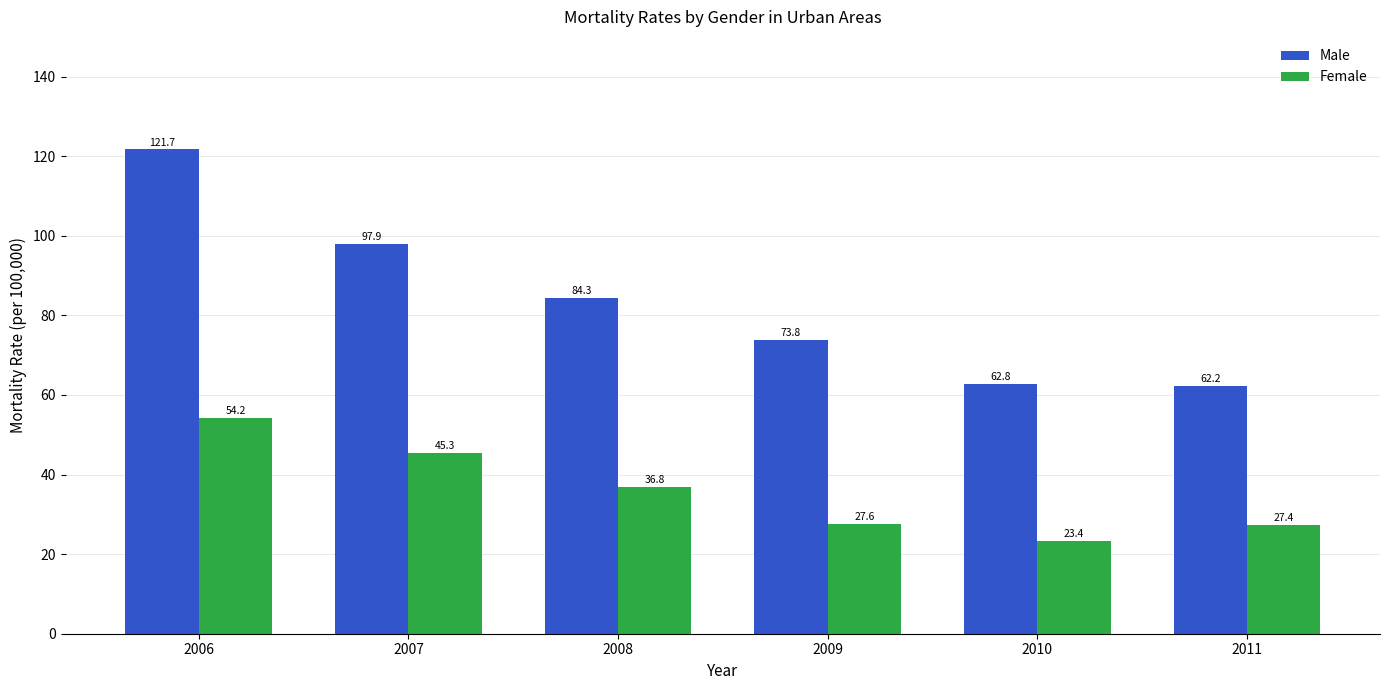

What is the sum of the Female values at 2009 and 2006?

81.8